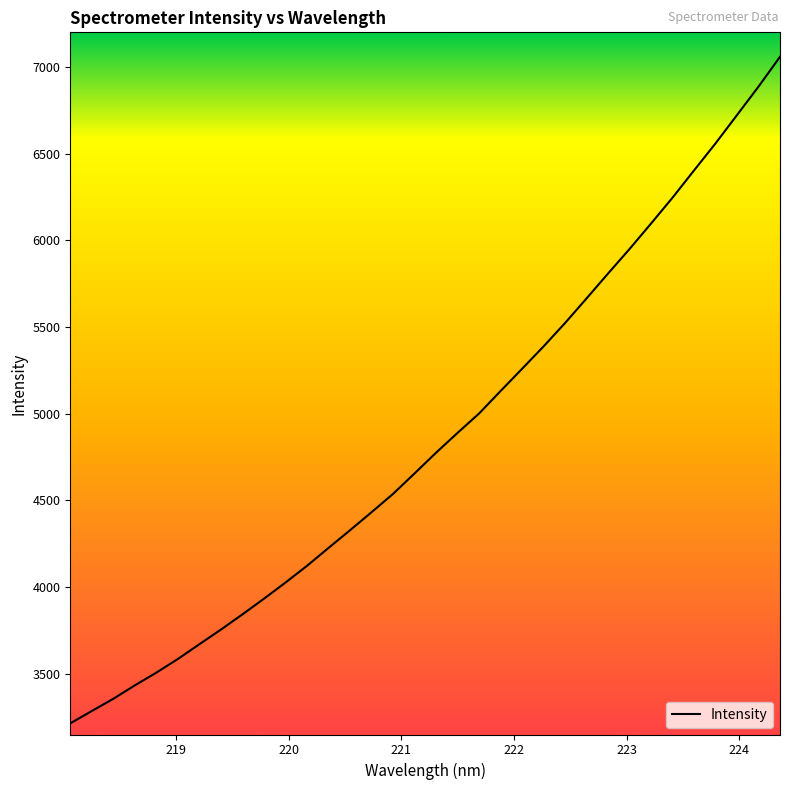

What is the smallest value displayed?

3215.1